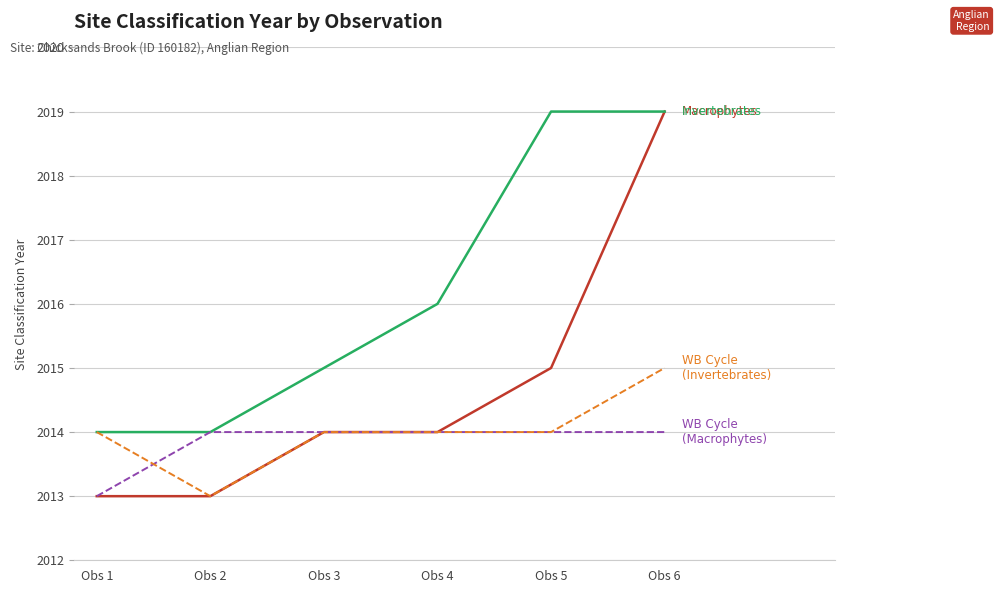

What is the greatest value displayed?

2019